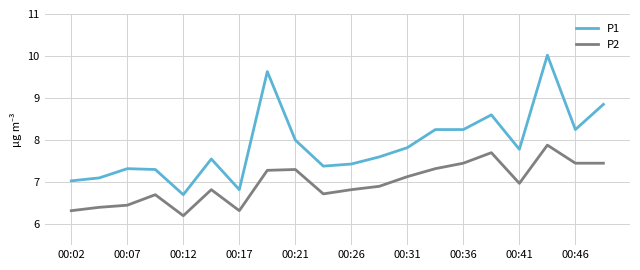

Which series has the largest total across all categories?

P1